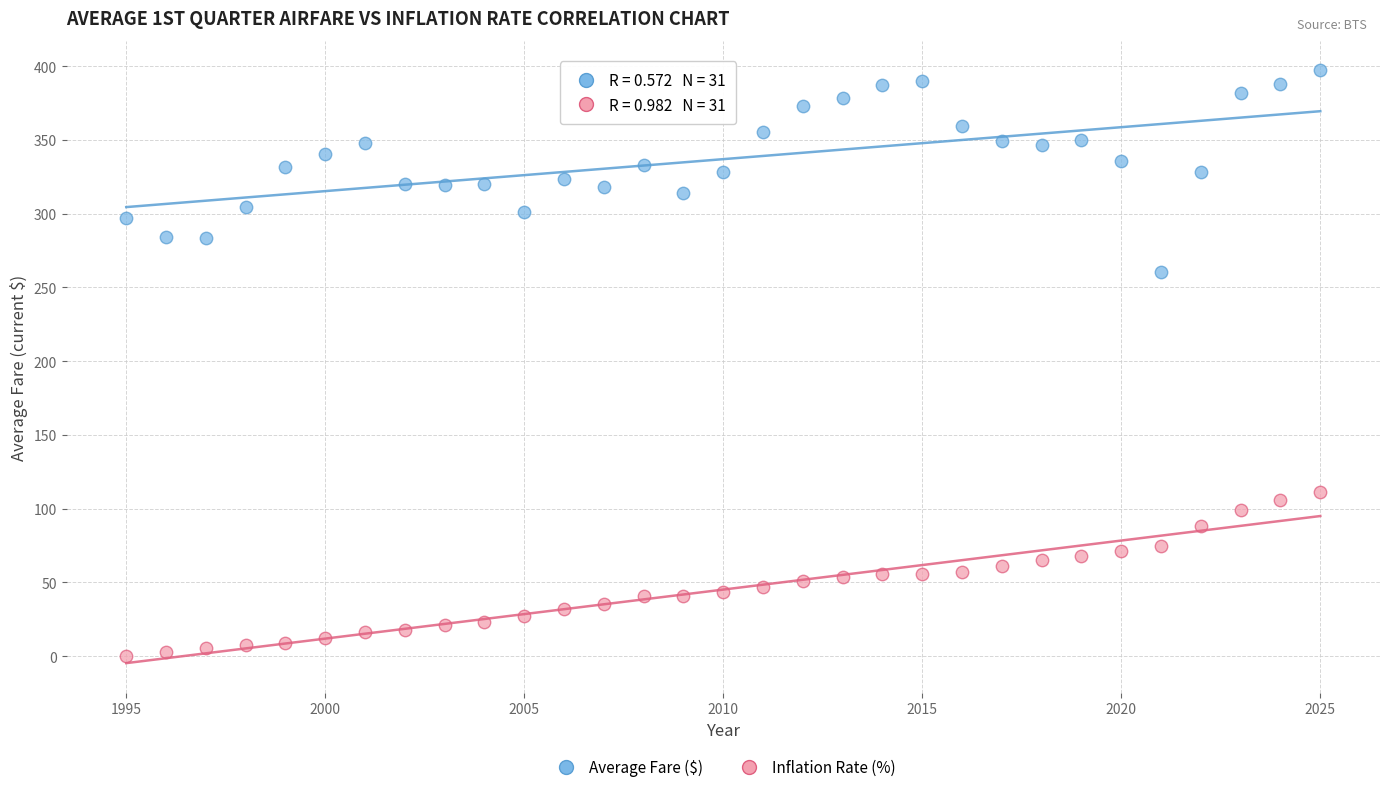

Across all series, what Y value is closest to 198?

260.2